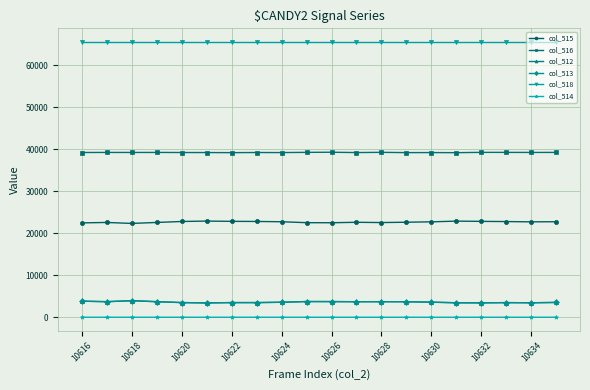

Which series has the largest total across all categories?

col_518